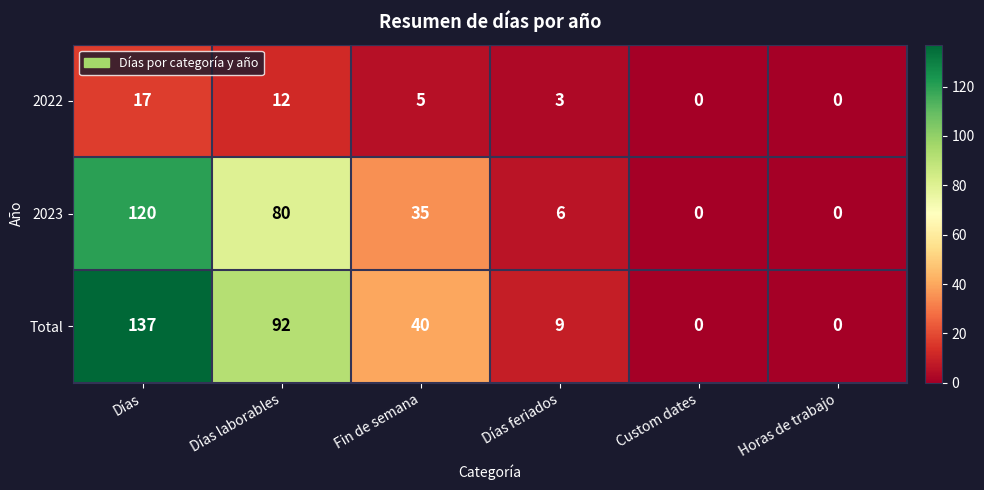

Rank the series by their maximum value, from highest to lowest.

Total, 2023, 2022